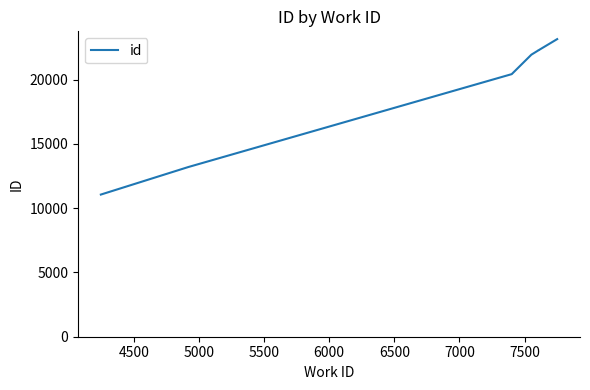

How many distinct data groups are displayed?

1